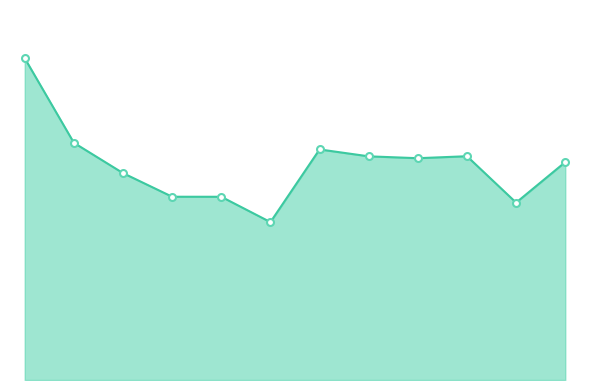

Does the chart have visible grid lines?

No